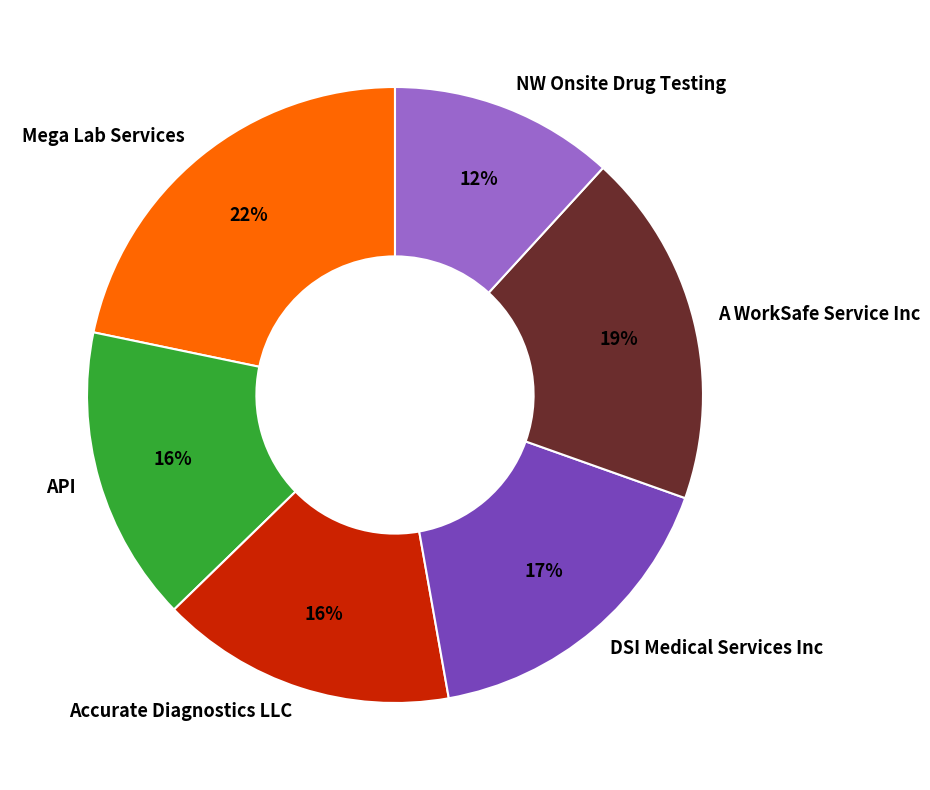

Combined, do API and NW Onsite Drug Testing account for over 50%?

No